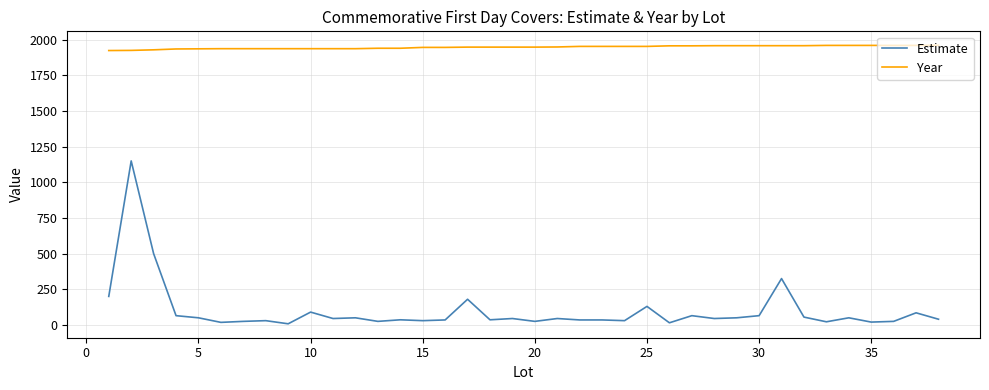

List the series in order of their peak value, highest first.

Year, Estimate